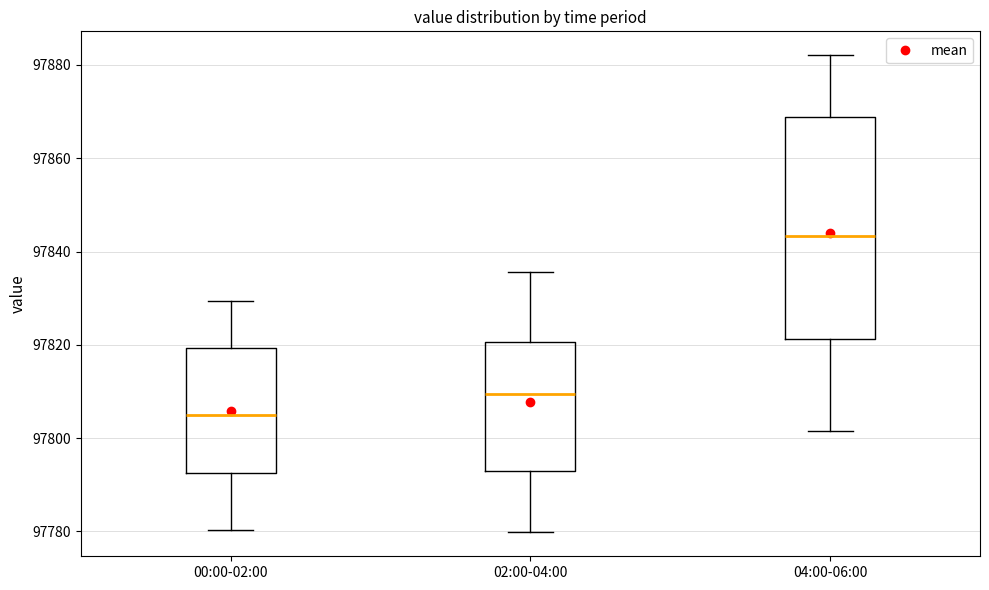

Which box is the tallest, from its lower edge to its upper edge?

04:00-06:00